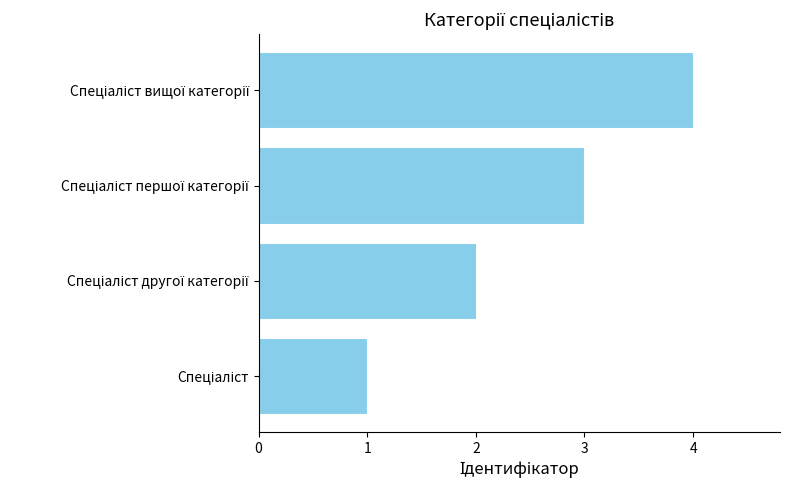

What is the greatest value displayed?

4